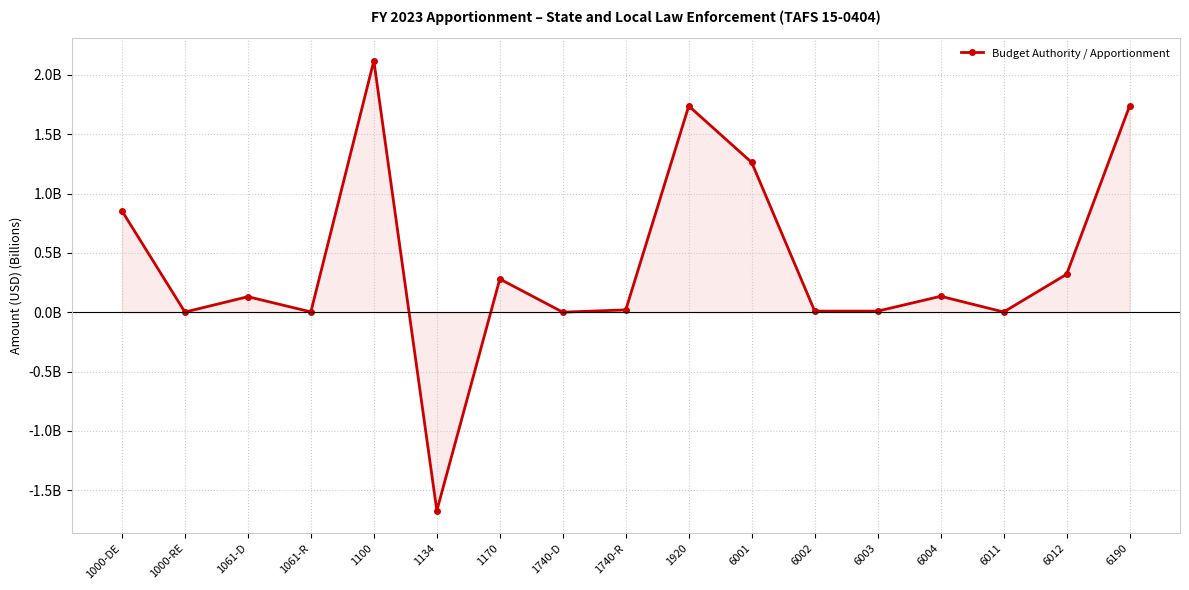

Reading left to right, extract all data points from this chart.

1000-DE=0.9	1000-RE=0.0	1061-D=0.1	1061-R=0.0	1100=2.1	1134=-1.7	1170=0.3	1740-D=0.0	1740-R=0.0	1920=1.7	6001=1.3	6002=0.0	6003=0.0	6004=0.1	6011=0.0	6012=0.3	6190=1.7